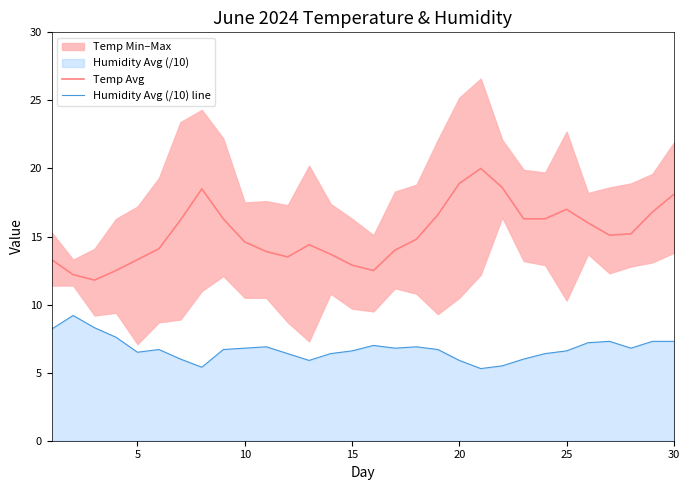

True or false: Temp Avg and Humidity Avg (/10) line intersect in this chart.

False